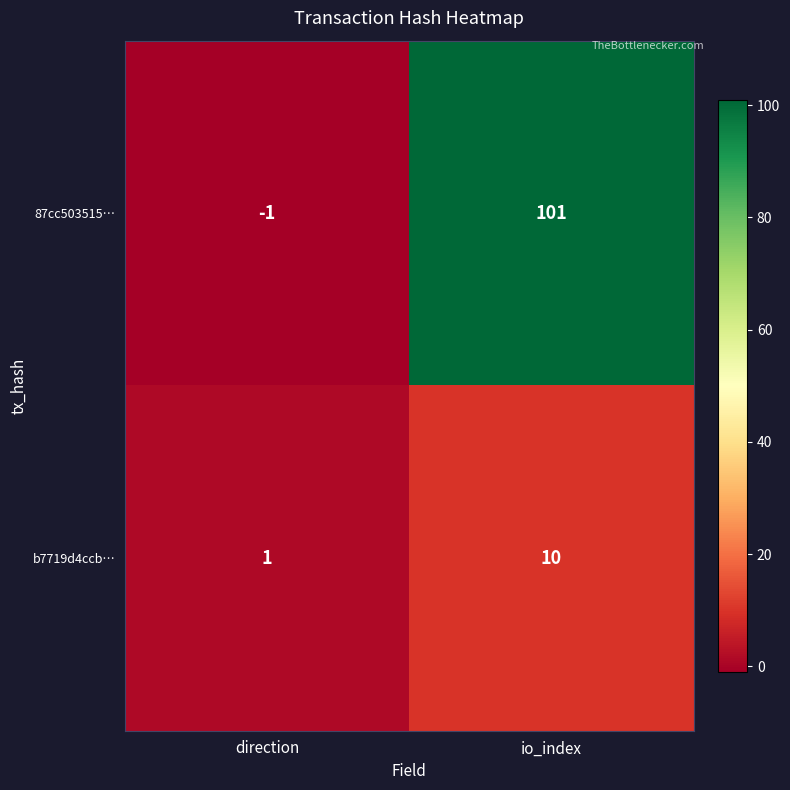

What is the difference between the maximum and minimum values in the b7719d4ccb… series?

9